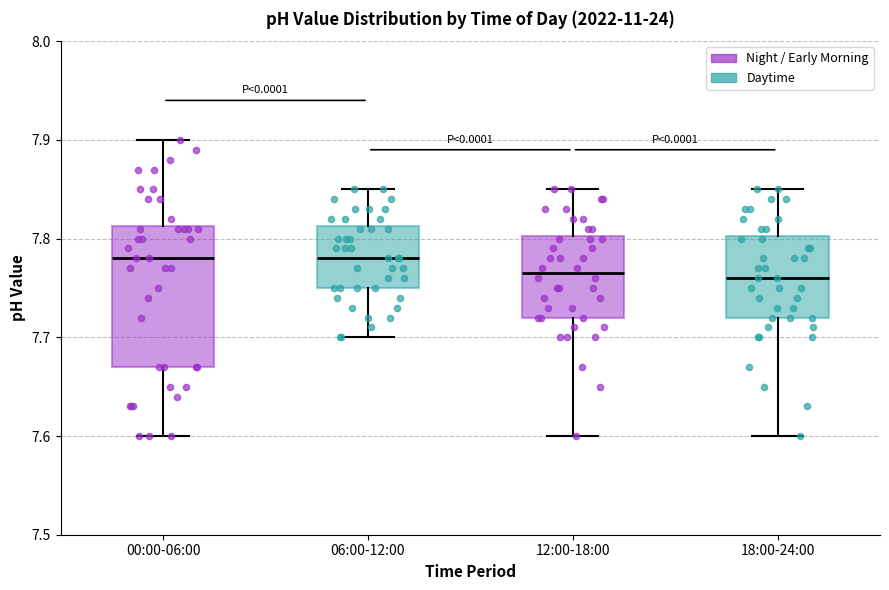

Reading left to right, transcribe this box plot: for each box, give where its median line is, the range the box spans, and where its two whiskers end, as read against the y-axis. The values are not printed on the chart, so give them approximately, as read against the axis.

00:00-06:00: median 7.78, box 7.67 to 7.81, whiskers 7.60 to 7.90
06:00-12:00: median 7.78, box 7.75 to 7.81, whiskers 7.70 to 7.85
12:00-18:00: median 7.77, box 7.72 to 7.80, whiskers 7.60 to 7.85
18:00-24:00: median 7.76, box 7.72 to 7.80, whiskers 7.60 to 7.85